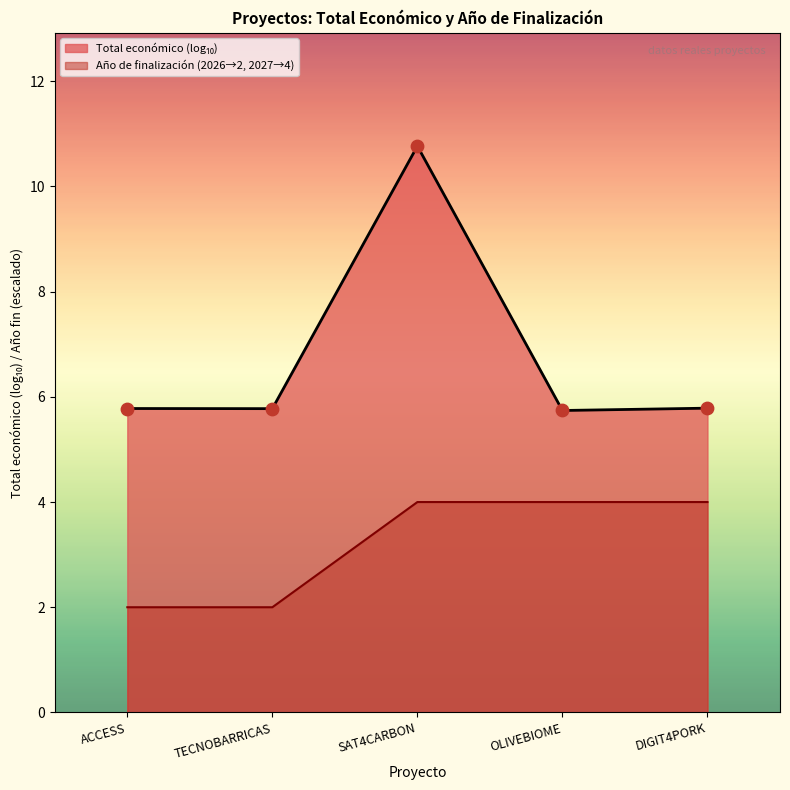

The value of Año de finalización (2026→2, 2027→4) at TECNOBARRICAS is 2.0. True or false?

True